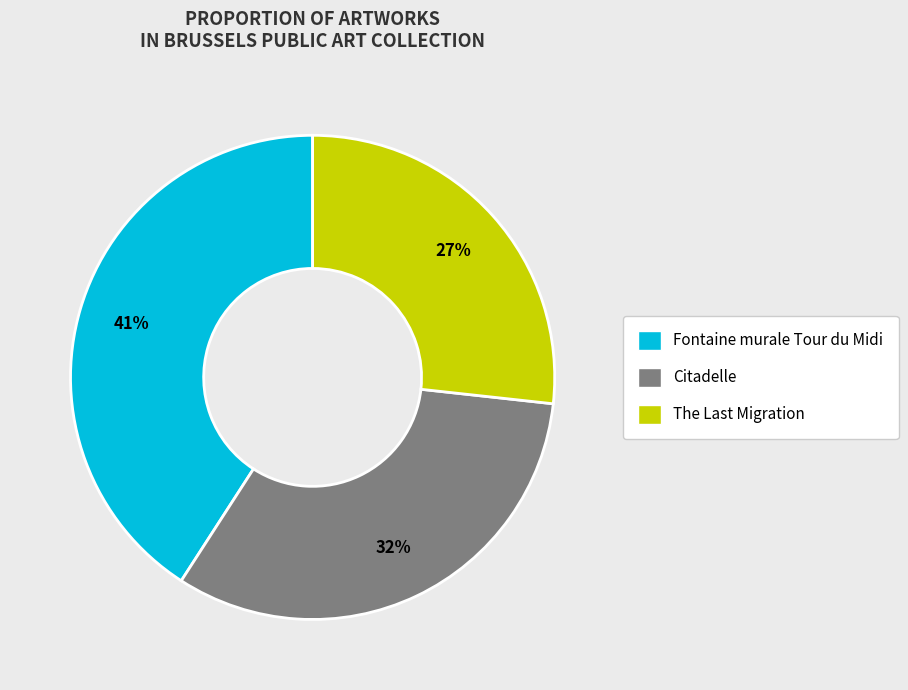

Which slice is the smallest?

The Last Migration